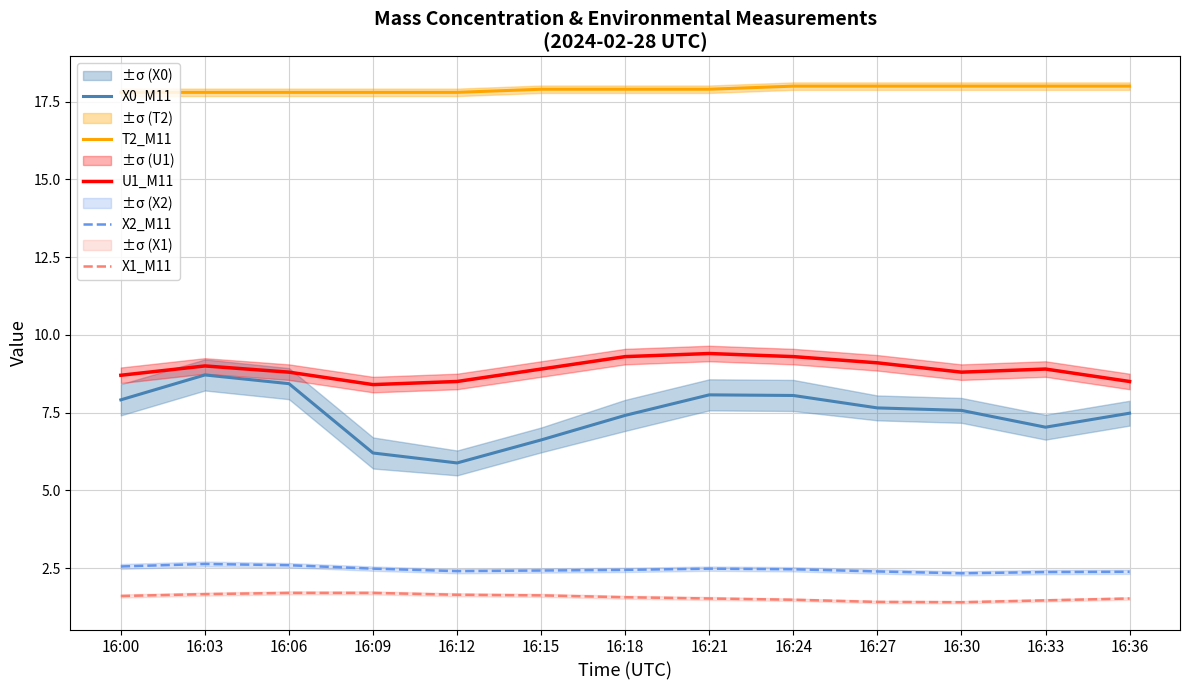

What is the average value of the X1_M11 series?

1.6